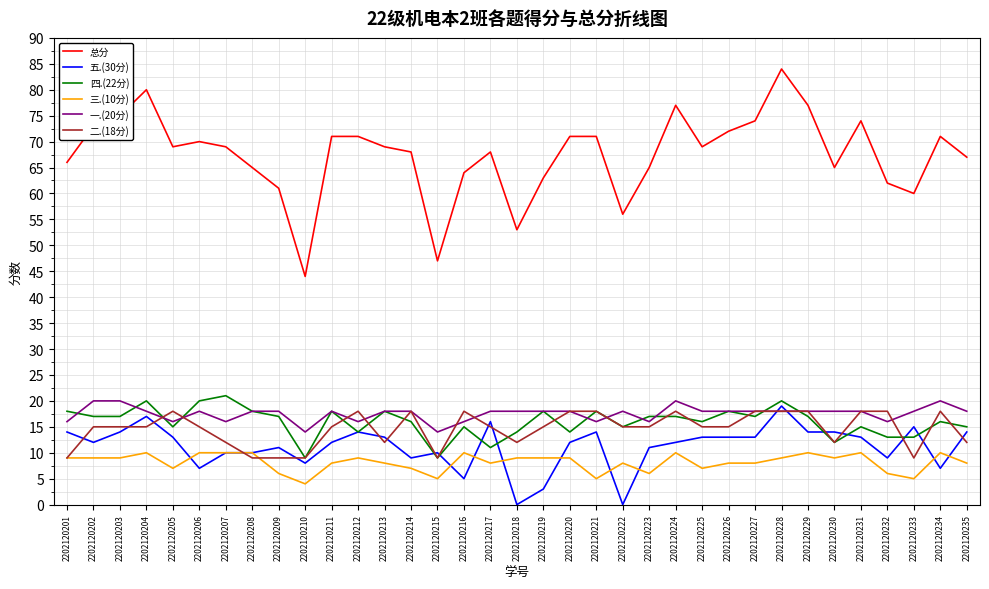

True or false: 二.(18分) and 五.(30分) intersect in this chart.

True